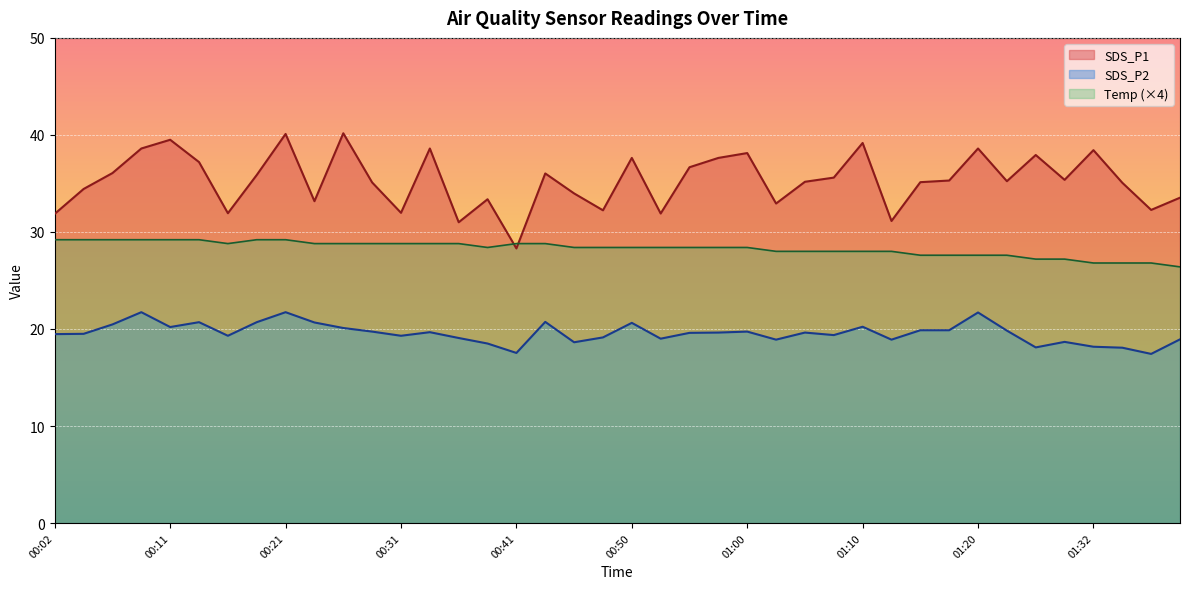

How many data points does each series have?

40